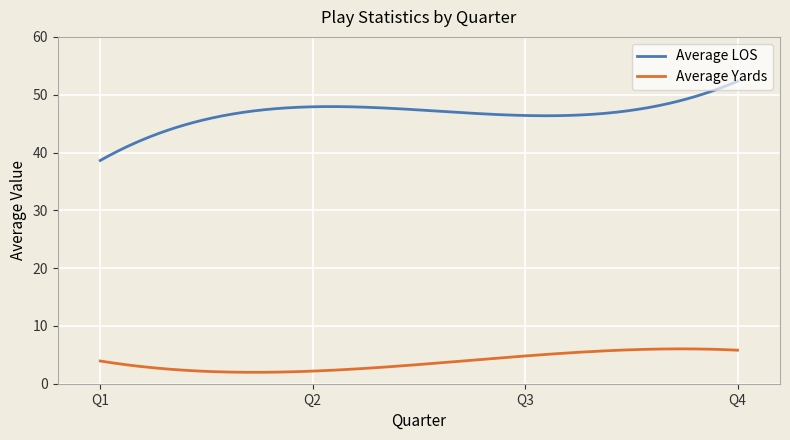

True or false: Average Yards has more than 0 points higher than both neighbors.

True